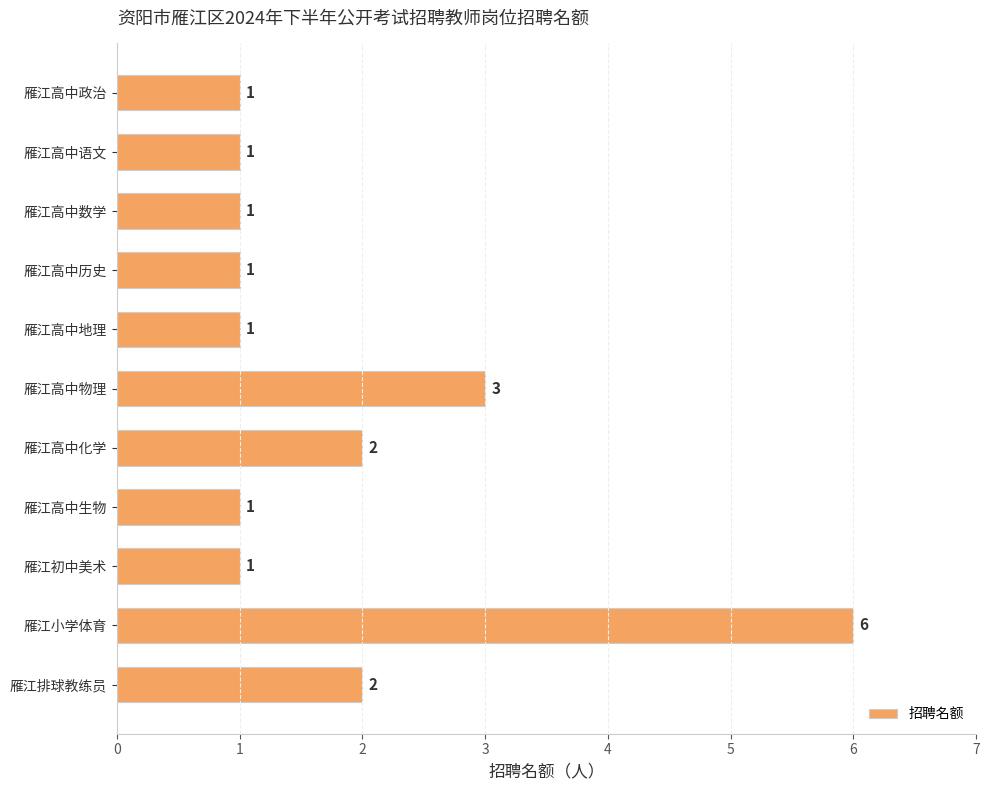

What is the difference between the values at 雁江小学体育 and 雁江高中生物?

5